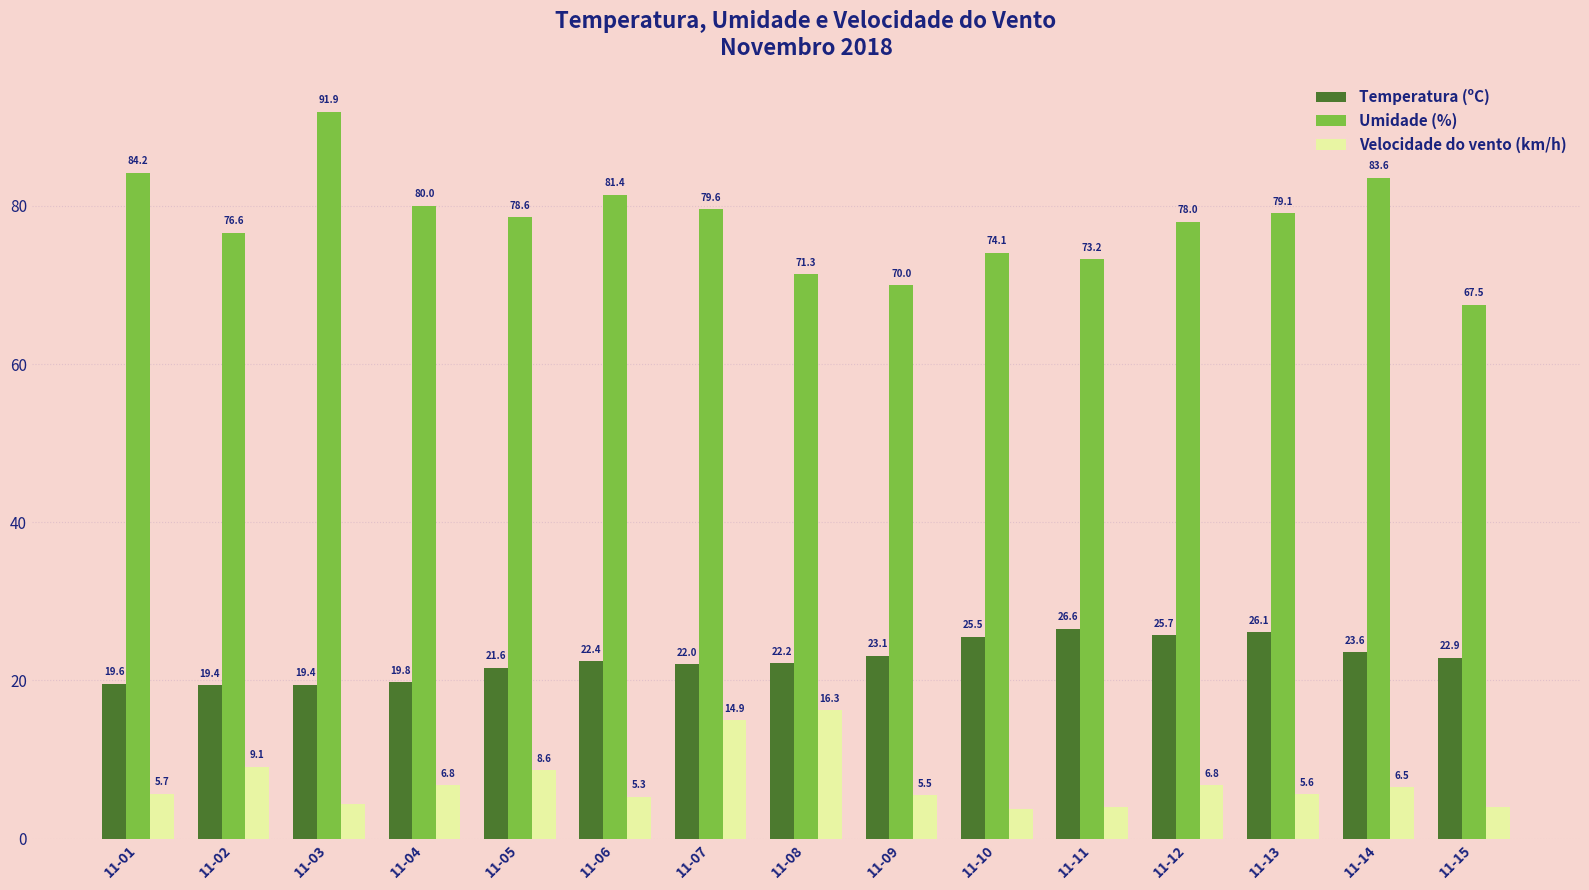

What is the sum of the Velocidade do vento (km/h) values at 11-12 and 11-11?

10.8